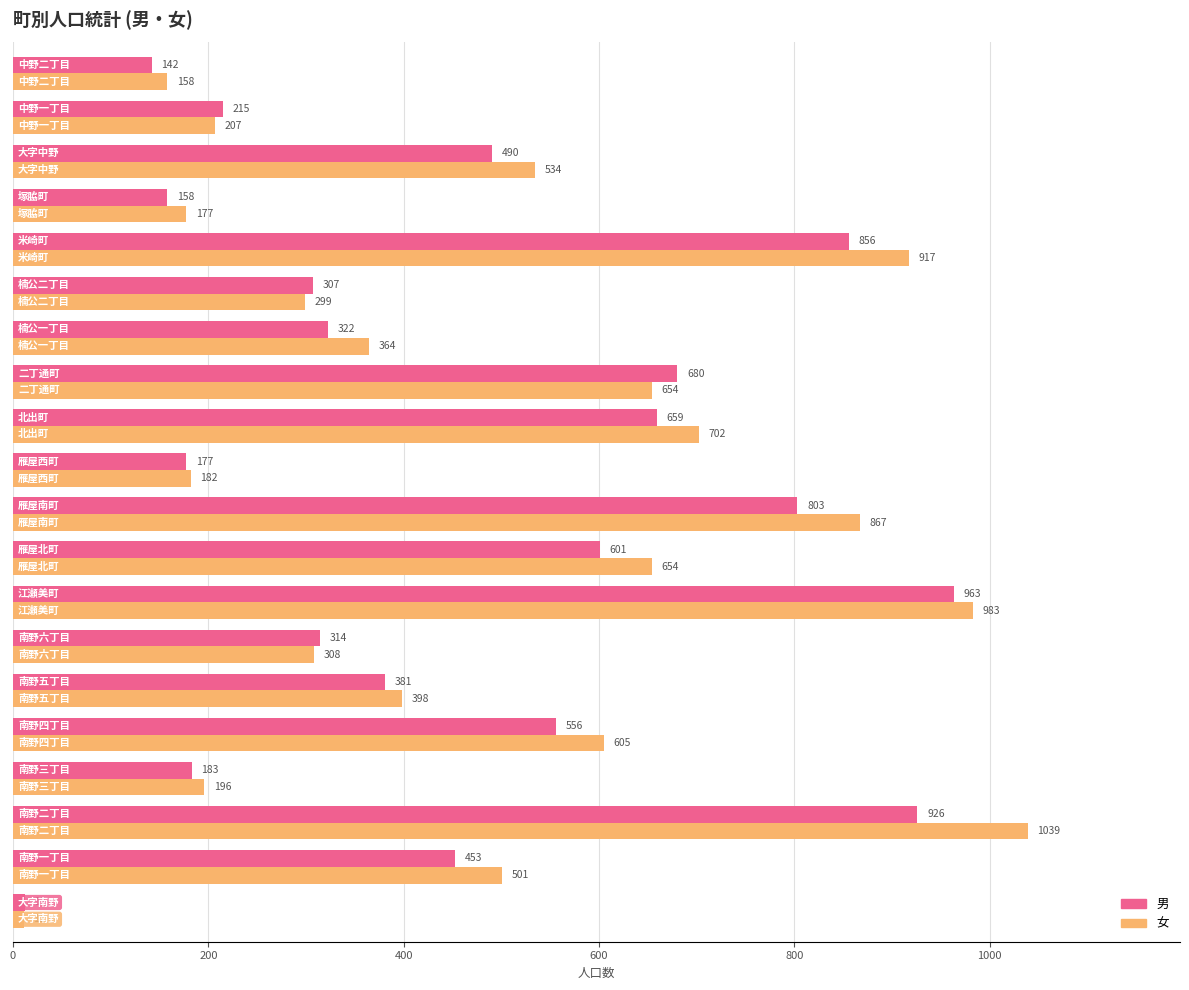

What is the greatest value displayed?

1039